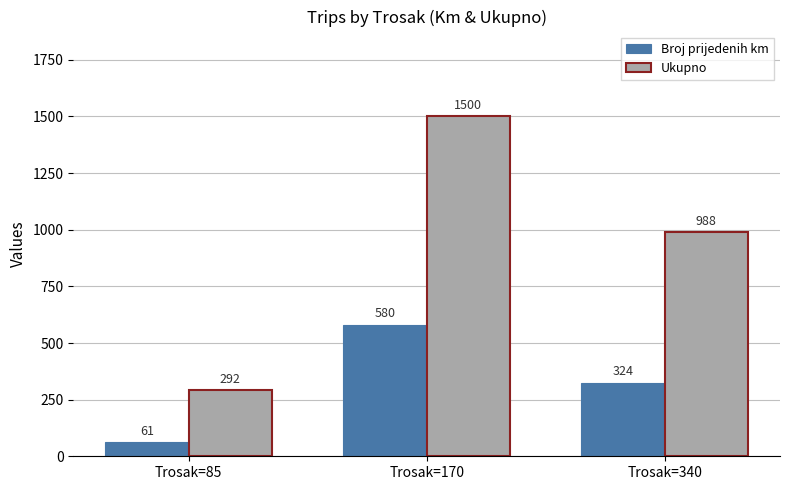

Rank the categories by Ukupno value from highest to lowest.

Trosak=170, Trosak=340, Trosak=85